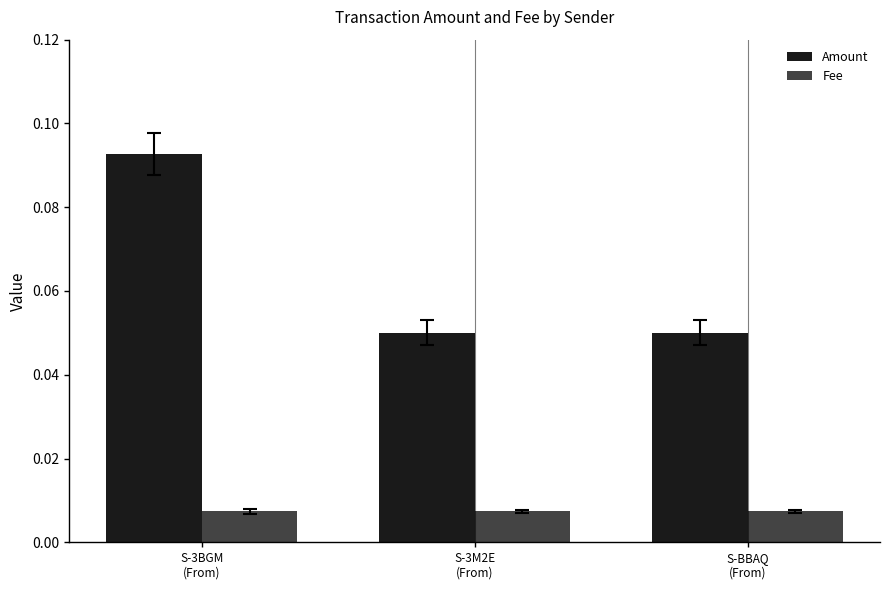

Which series changed the most between S-3BGM
(From) and S-BBAQ
(From)?

Amount